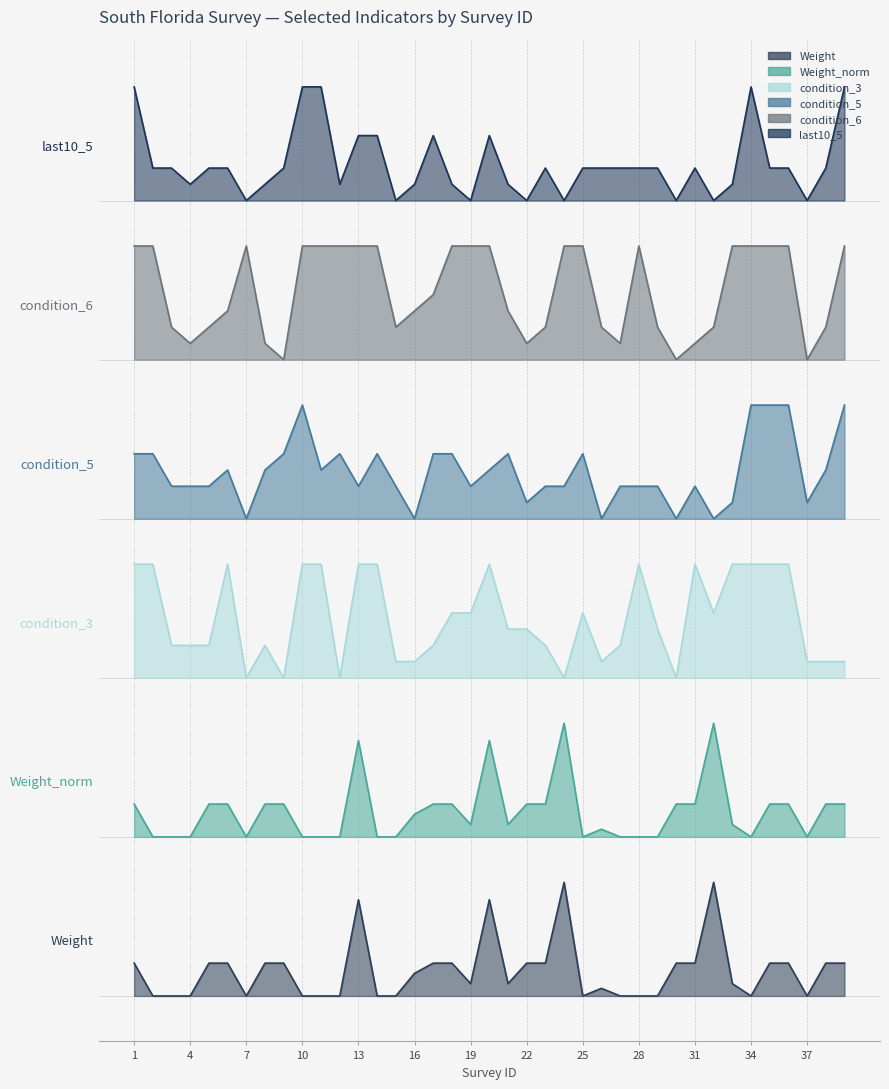

Which has a higher value, 13 or 34?

13